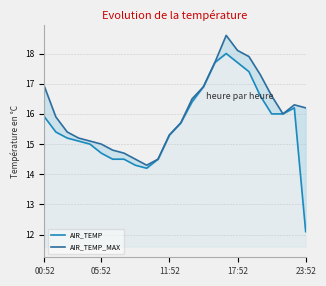

Reading right to left, extract all data points from this chart.

AIR_TEMP: 12.1	16.2	16.0	16.0	16.6	17.4	17.7	18.0	17.7	16.9	16.4	15.7	15.3	14.5	14.2	14.3	14.5	14.5	14.7	15.0	15.1	15.2	15.4	15.9
AIR_TEMP_MAX: 16.2	16.3	16.0	16.6	17.3	17.9	18.1	18.6	17.7	16.9	16.5	15.7	15.3	14.5	14.3	14.5	14.7	14.8	15.0	15.1	15.2	15.4	15.9	16.9